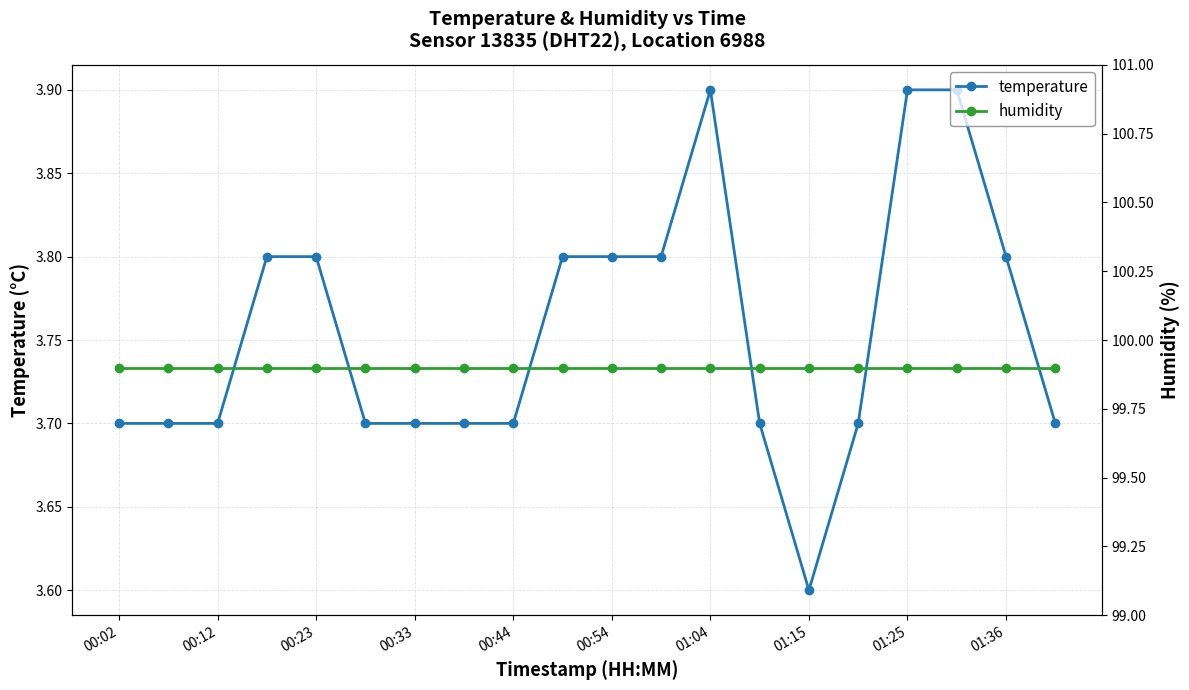

What is the minimum value for humidity?

99.9